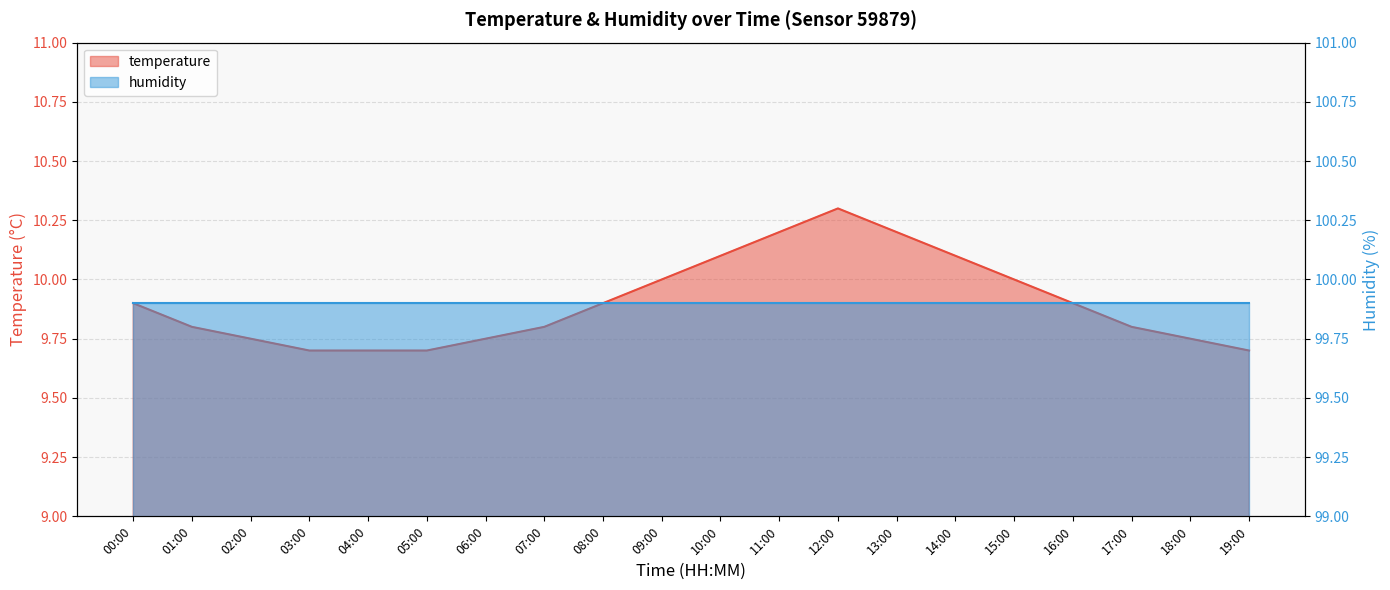

The value at 06:00 is 14.3. True or false?

False